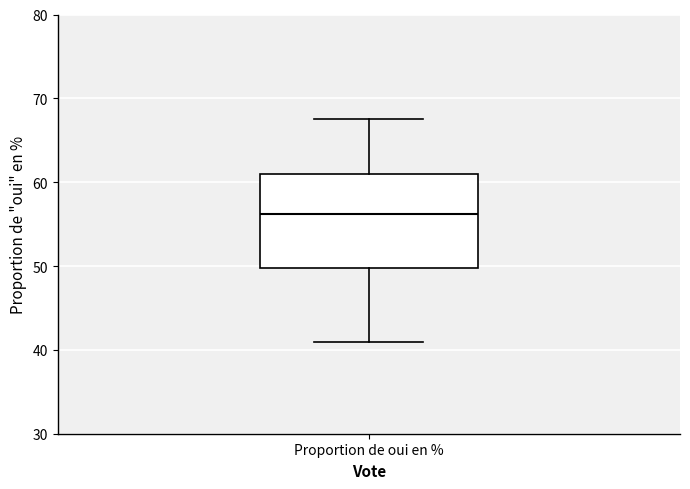

Transcribe this box plot: give where the median line is, the range the box spans, and where the two whiskers end, as read against the y-axis. The values are not printed on the chart, so give them approximately, as read against the axis.

median 56, box 50 to 61, whiskers 41 to 68